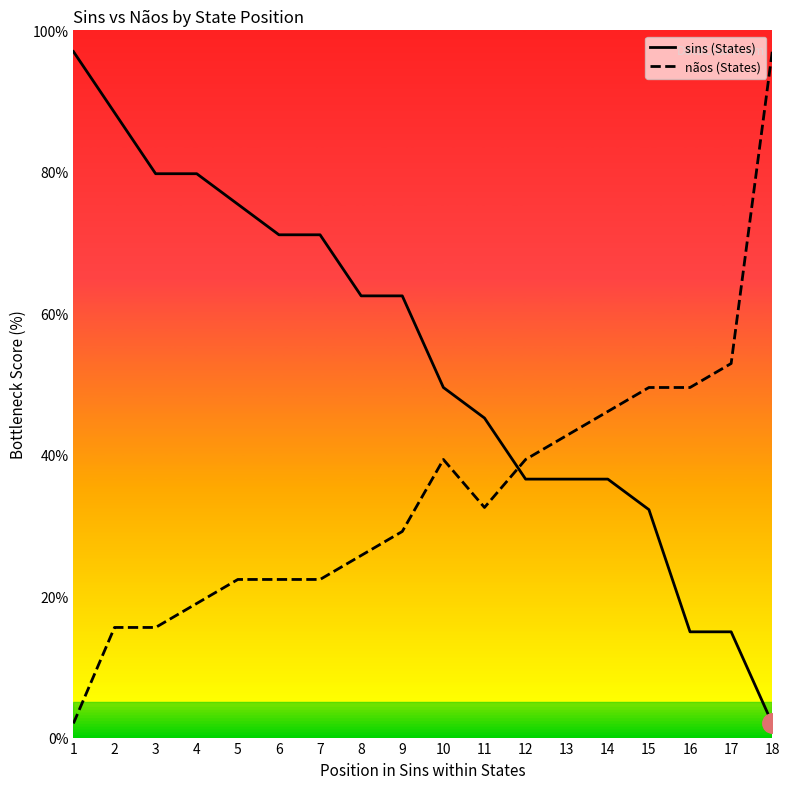

Reading right to left, extract all data points from this chart.

sins (States): 18=2.0	17=15.0	16=15.0	15=32.2	14=36.5	13=36.5	12=36.5	11=45.2	10=49.5	9=62.5	8=62.5	7=71.1	6=71.1	5=75.4	4=79.7	3=79.7	2=88.4	1=97.0
nãos (States): 18=97.0	17=52.9	16=49.5	15=49.5	14=46.1	13=42.7	12=39.3	11=32.5	10=39.3	9=29.1	8=25.8	7=22.4	6=22.4	5=22.4	4=19.0	3=15.6	2=15.6	1=2.0